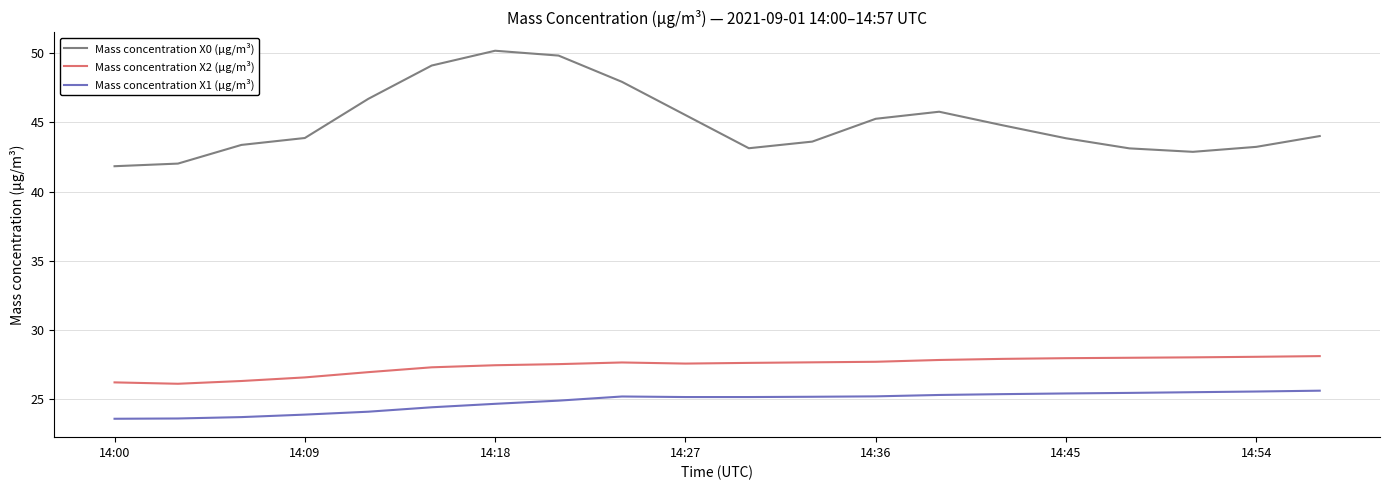

Which series has the largest range (max minus min)?

Mass concentration X0 (μg/m³)